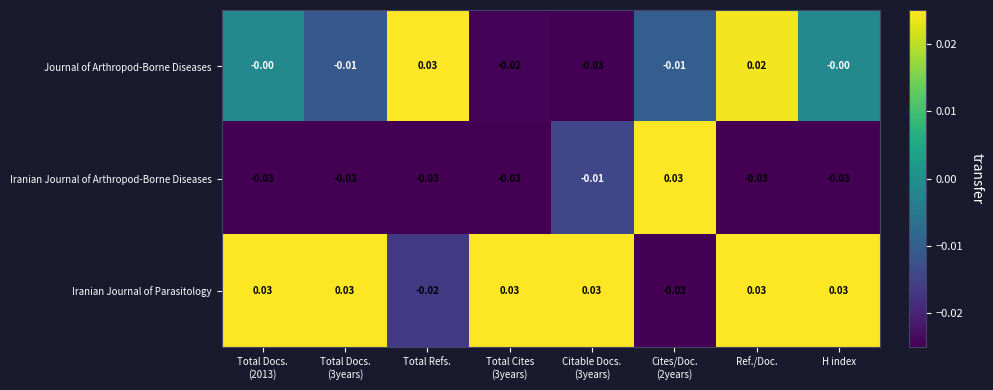

Rank the series by their average value, from lowest to highest.

Iranian Journal of Arthropod-Borne Diseases, Journal of Arthropod-Borne Diseases, Iranian Journal of Parasitology